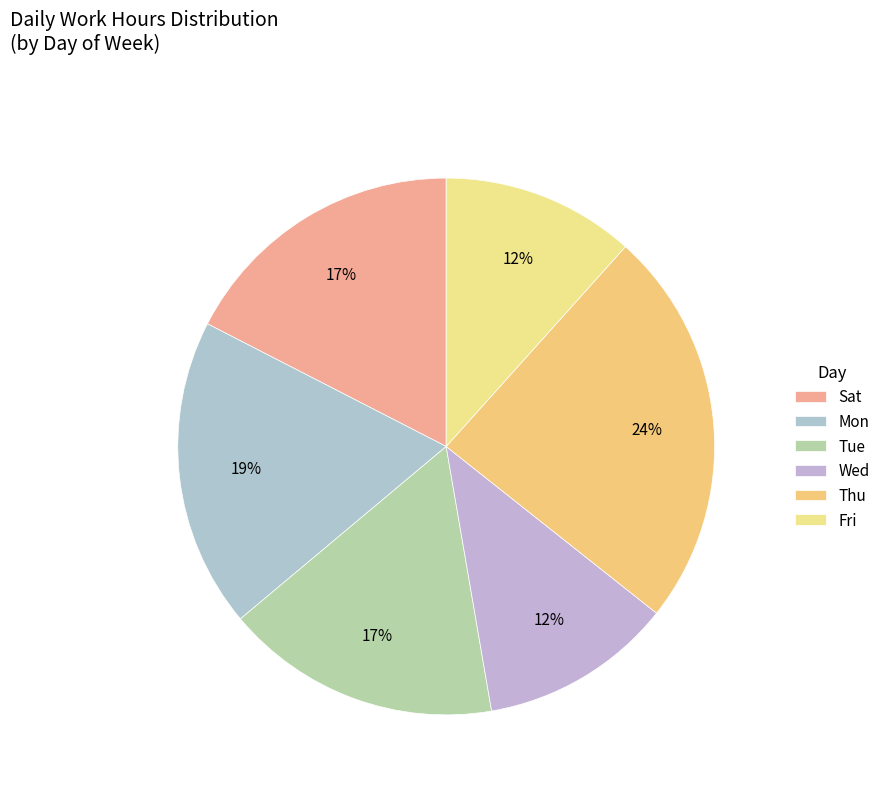

What is the largest slice in the pie chart?

Thu